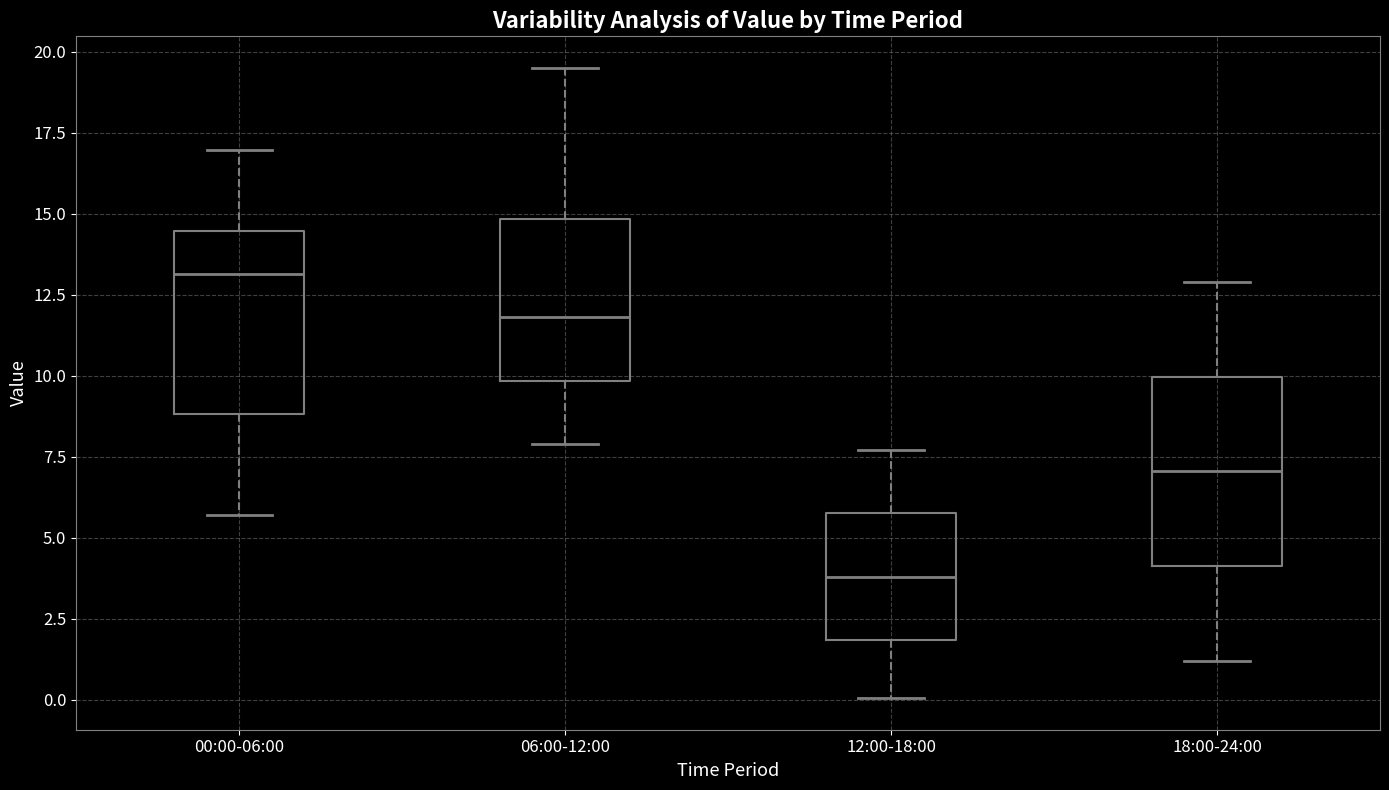

Which box's median line is the highest?

00:00-06:00